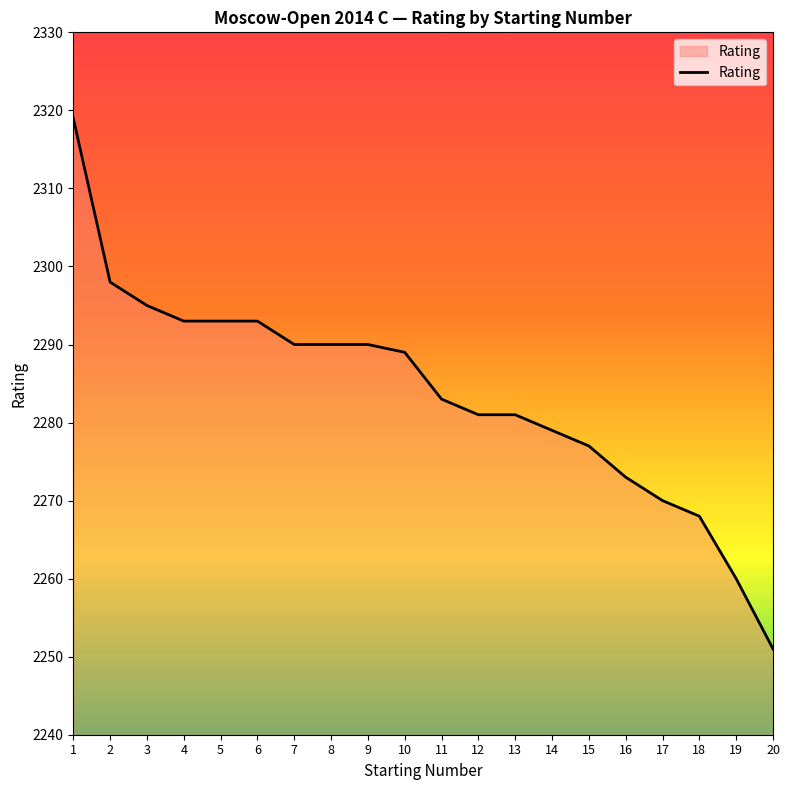

What is the difference between the maximum and minimum values?

68